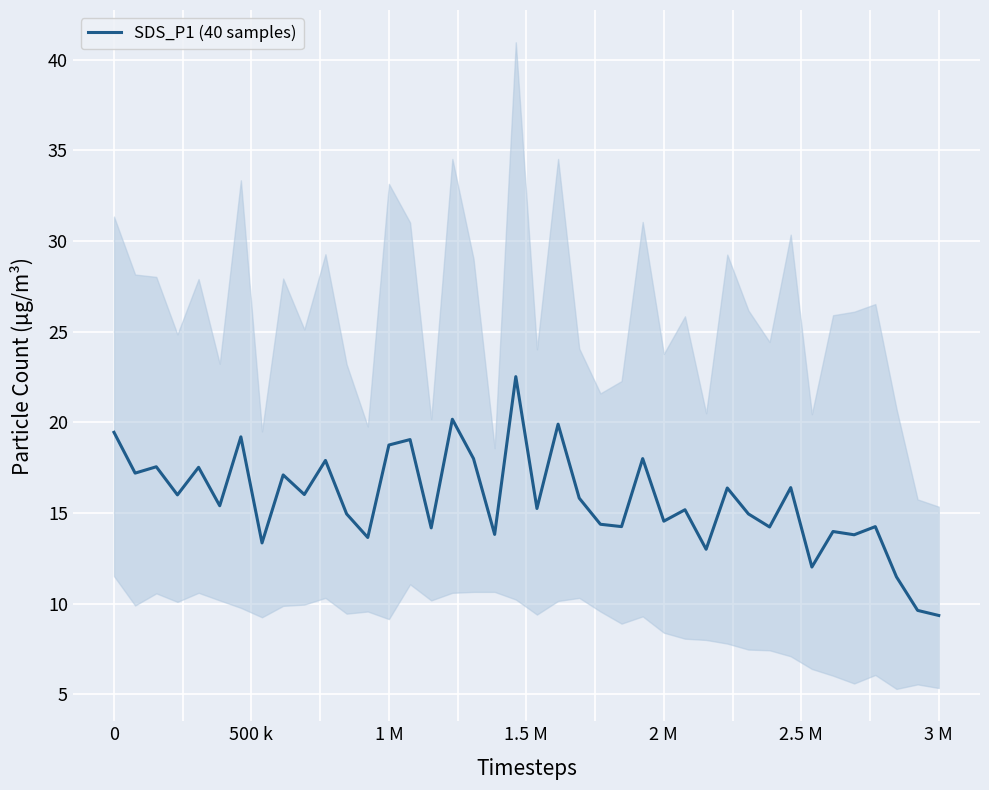

What is the label of the 4th point from the right?

36